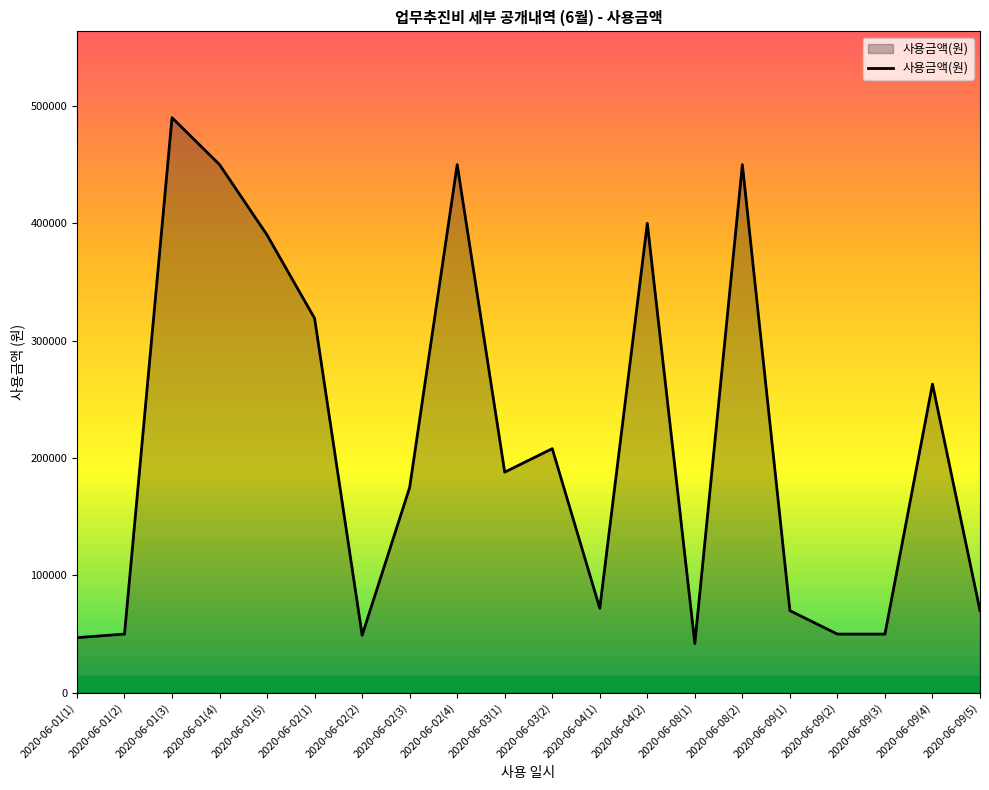

The value at 2020-06-01(5) is 390000. True or false?

True